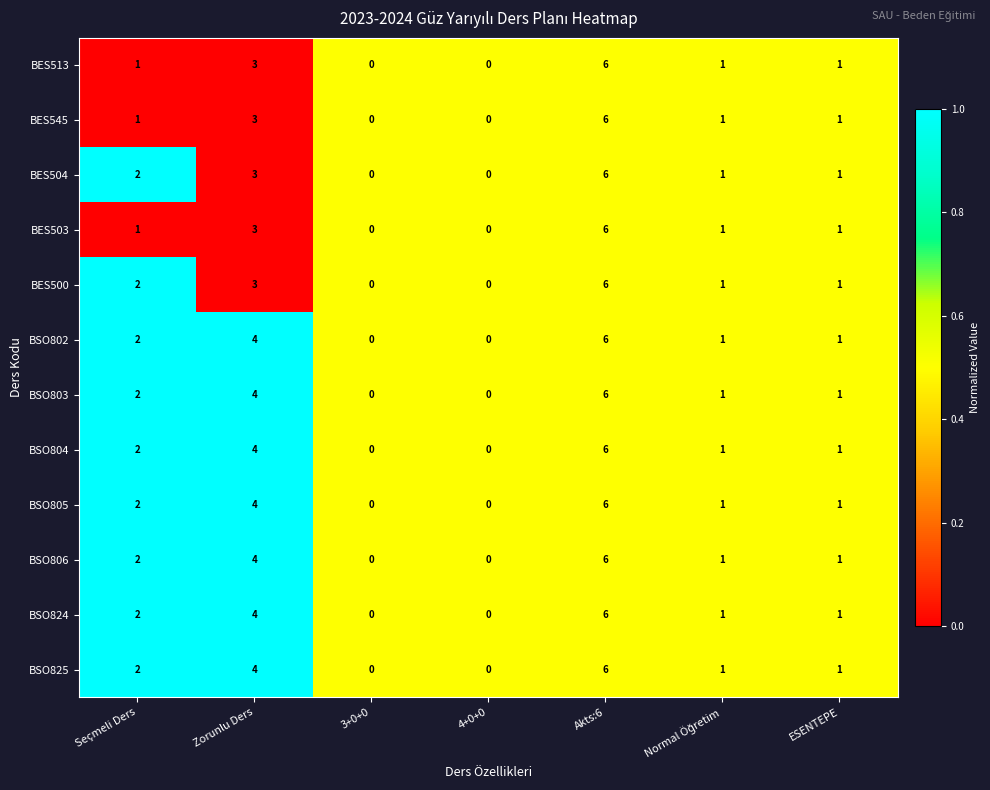

Is it true that BSO802 equals 2 at Seçmeli Ders?

True